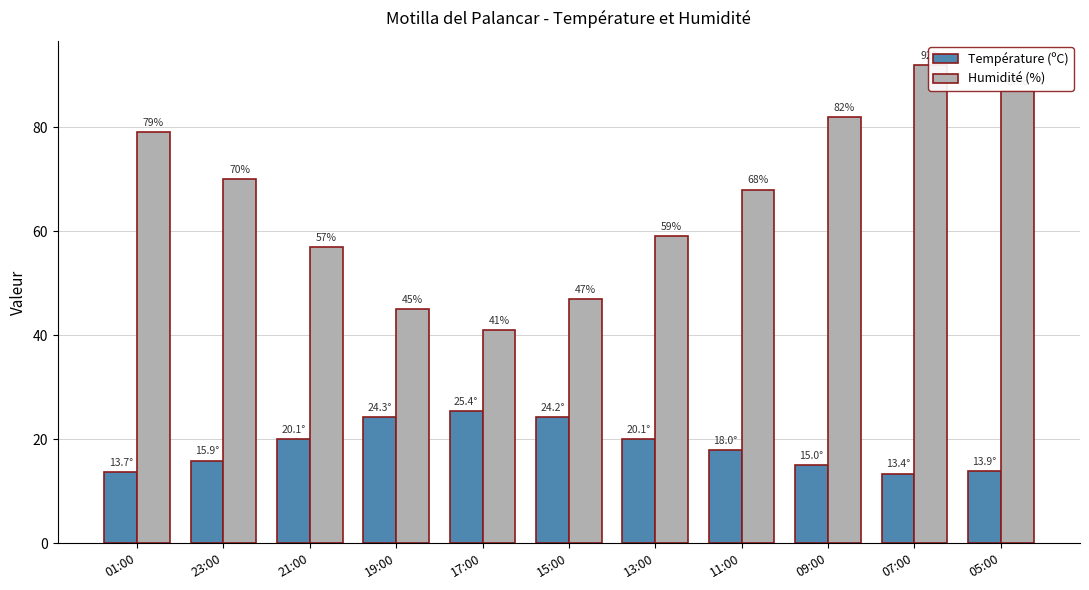

Between 17:00 and 19:00, which is larger?

17:00